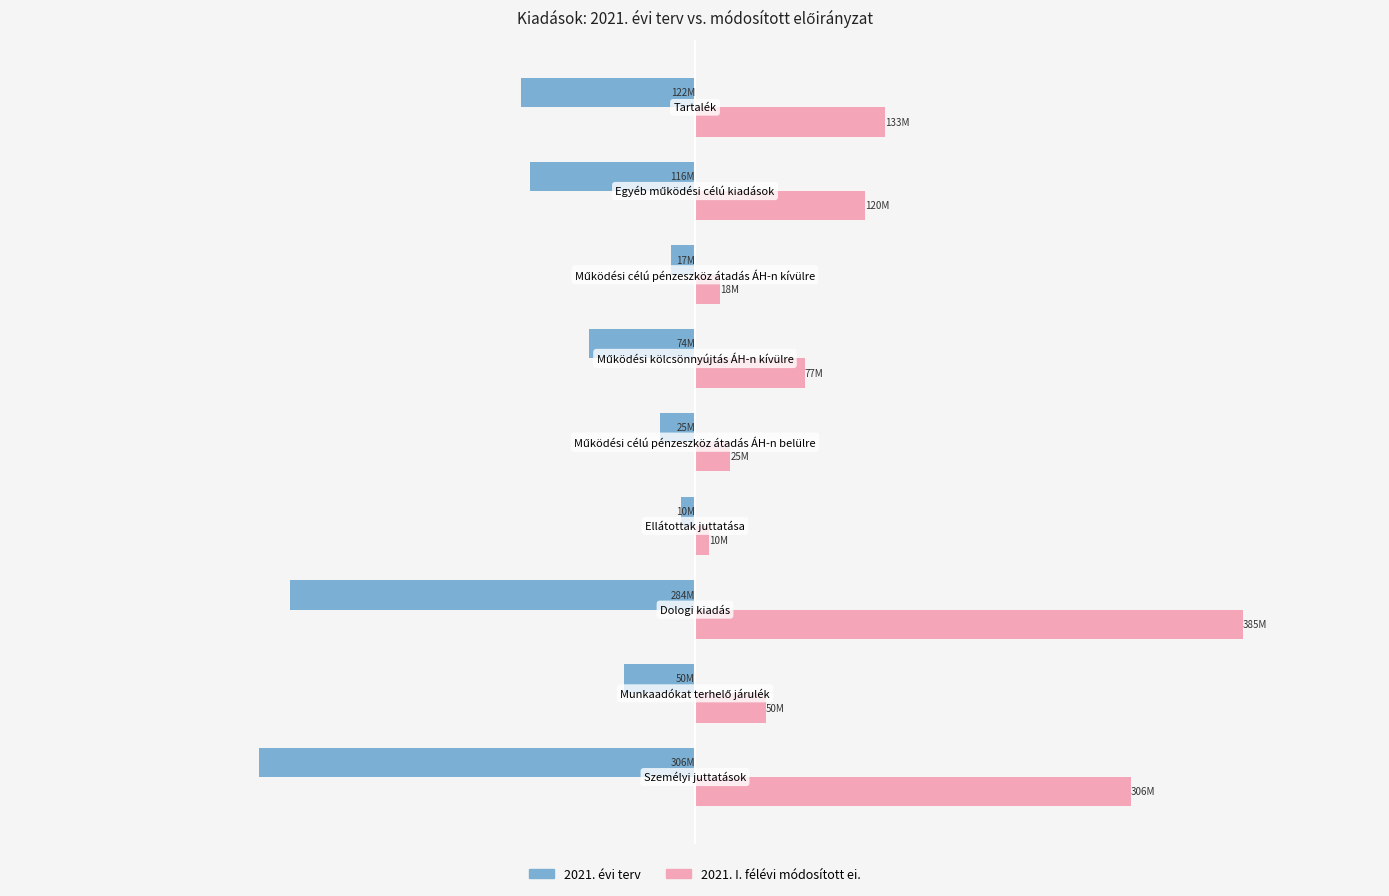

Rank the series by their average value, from lowest to highest.

2021. évi terv, 2021. I. félévi módosított ei.